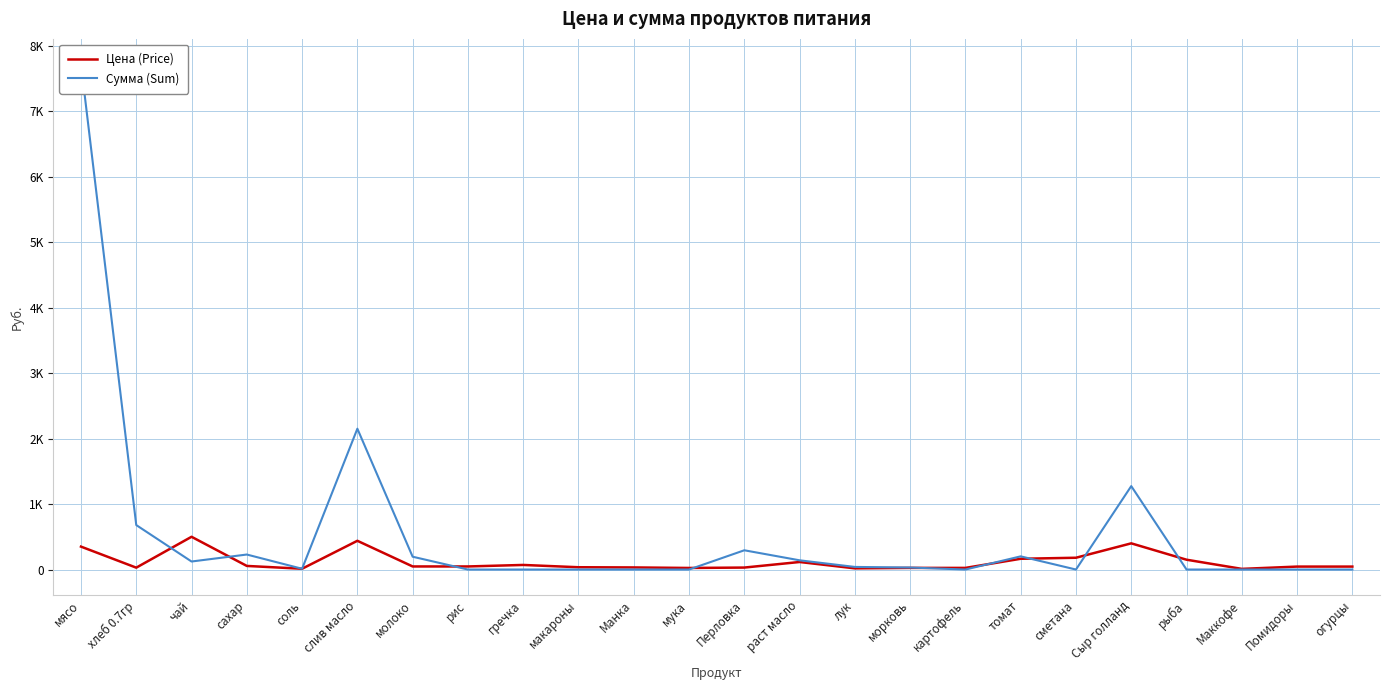

After their last crossing, which series has the higher values: Цена (Price) or Сумма (Sum)?

Цена (Price)